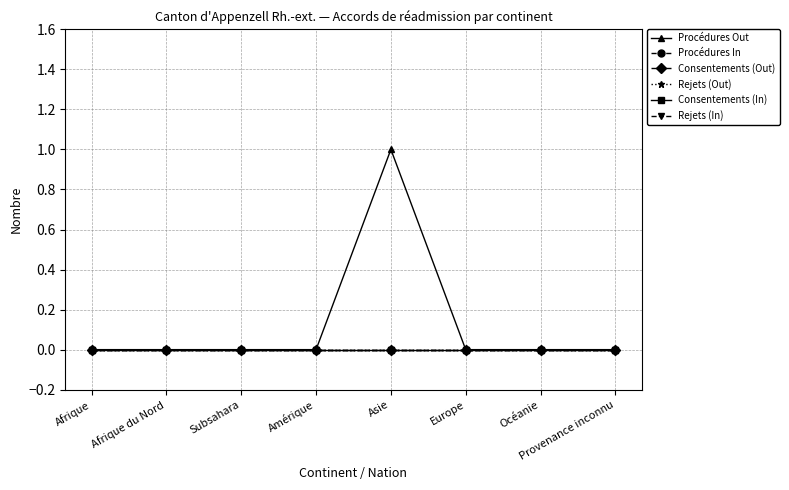

Where is the first local maximum for Procédures Out?

Asie